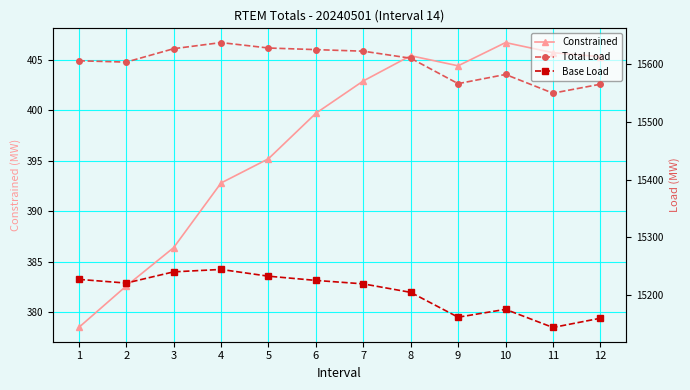

True or false: Base Load and Constrained intersect in this chart.

False